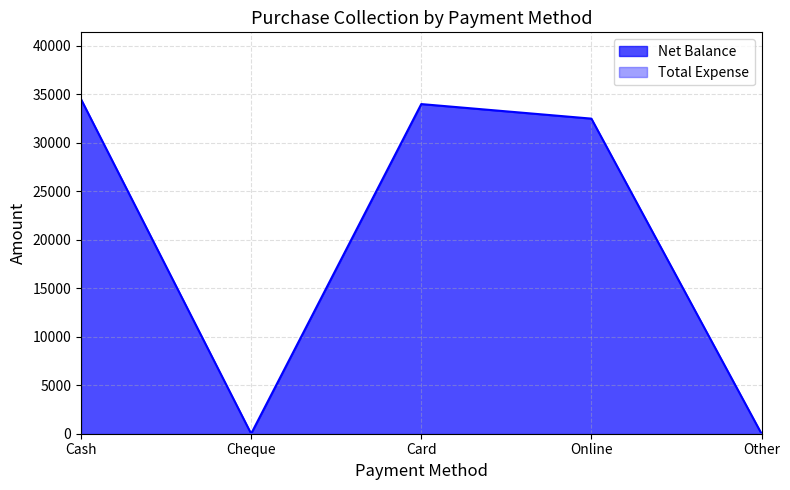

What is the difference between the second highest and minimum values?

34000